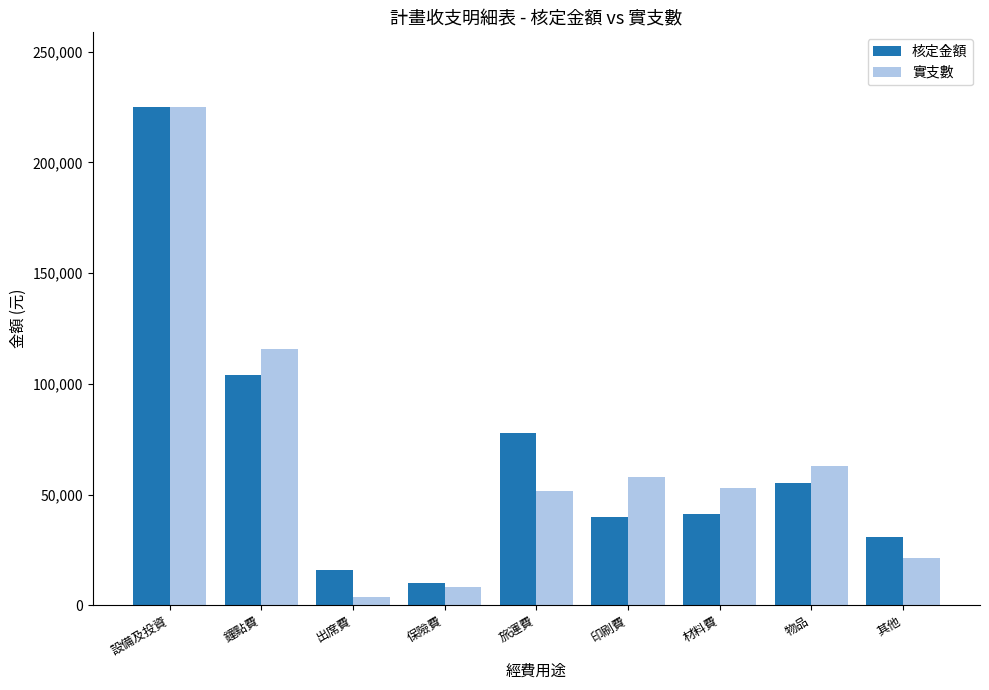

What is the lowest value of the 核定金額 series?

10000